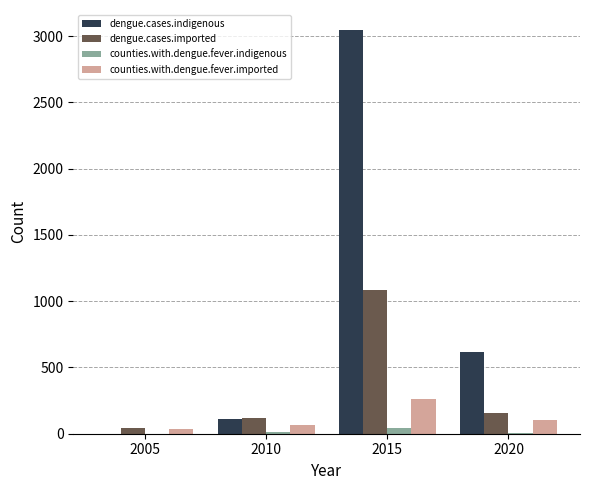

Which series has the widest spread of values?

dengue.cases.indigenous